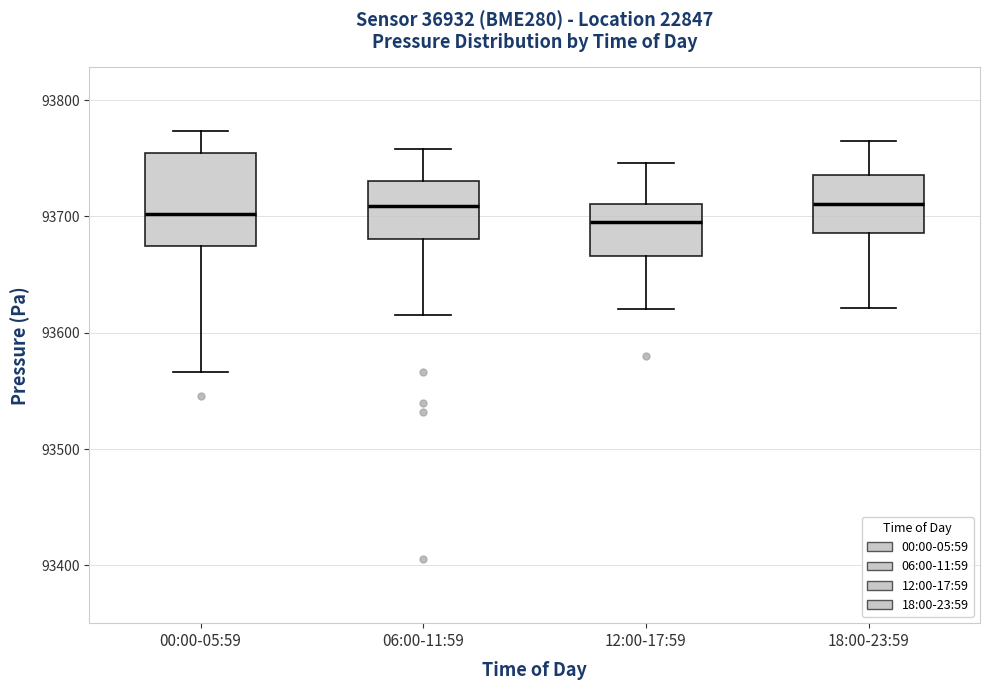

Reading left to right, read every box against the y-axis: the position of its median line, the range the box covers, and the ends of its whiskers. The values are not printed on the chart, so give them approximately, as read against the axis.

00:00-05:59: median 93700, box 93670 to 93750, whiskers 93570 to 93770
06:00-11:59: median 93710, box 93680 to 93730, whiskers 93620 to 93760
12:00-17:59: median 93700, box 93670 to 93710, whiskers 93620 to 93750
18:00-23:59: median 93710, box 93690 to 93740, whiskers 93620 to 93770